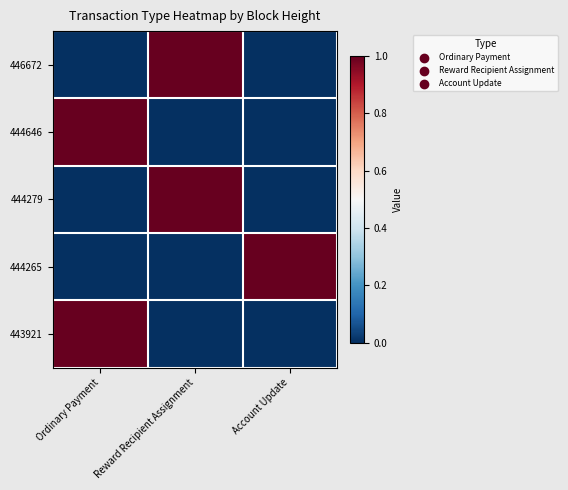

Reading left to right, extract all data points from this chart.

446672: Ordinary Payment=0	Reward Recipient Assignment=1	Account Update=0
444646: Ordinary Payment=1	Reward Recipient Assignment=0	Account Update=0
444279: Ordinary Payment=0	Reward Recipient Assignment=1	Account Update=0
444265: Ordinary Payment=0	Reward Recipient Assignment=0	Account Update=1
443921: Ordinary Payment=1	Reward Recipient Assignment=0	Account Update=0